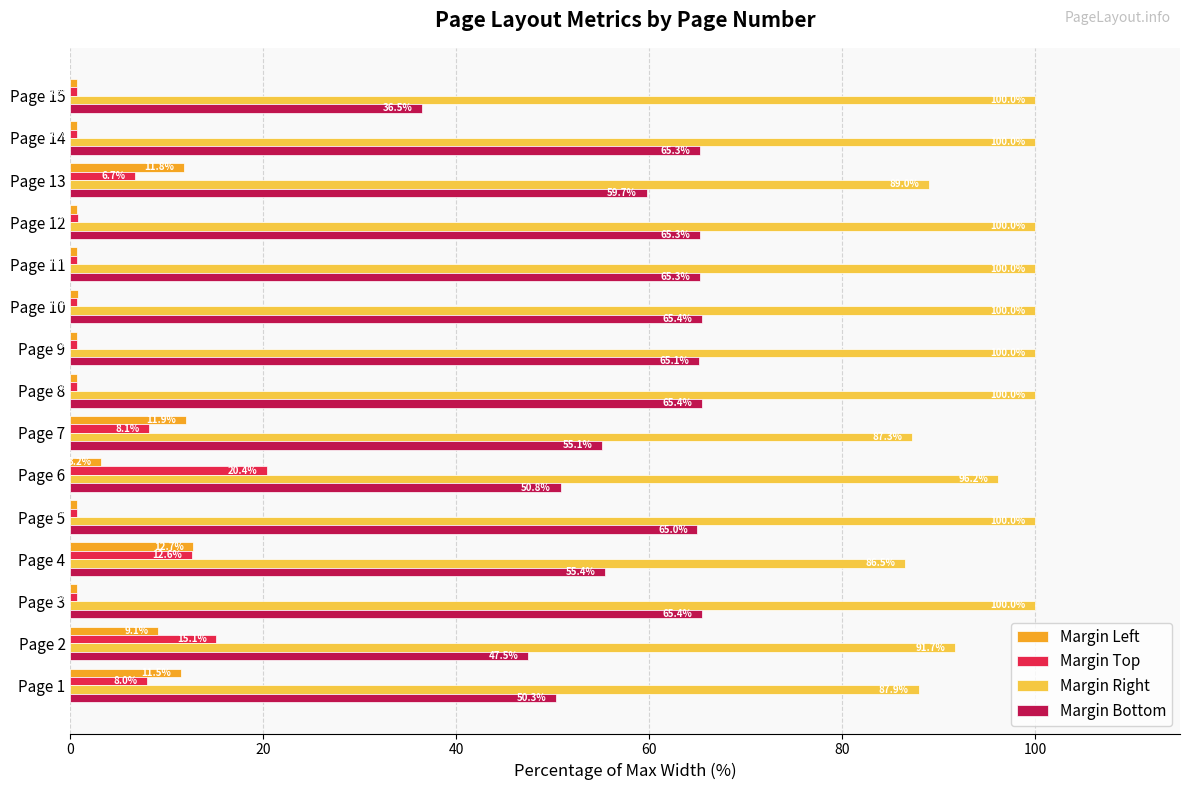

True or false: Margin Left has a value of 11.9 at Page 7.

True